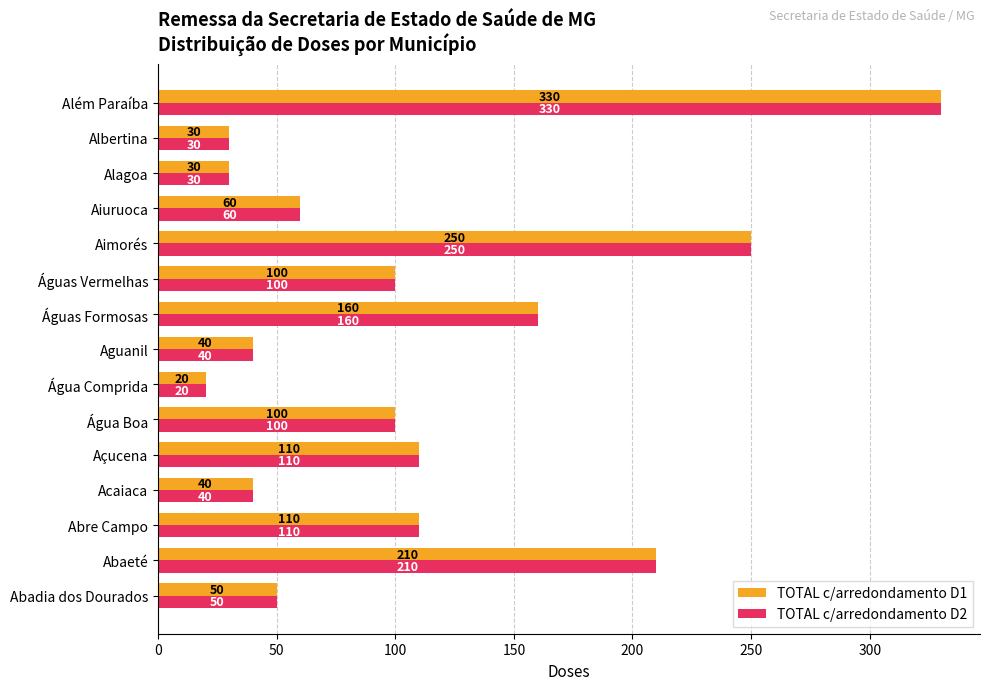

The value of TOTAL c/arredondamento D1 at Acaiaca is 60. True or false?

False